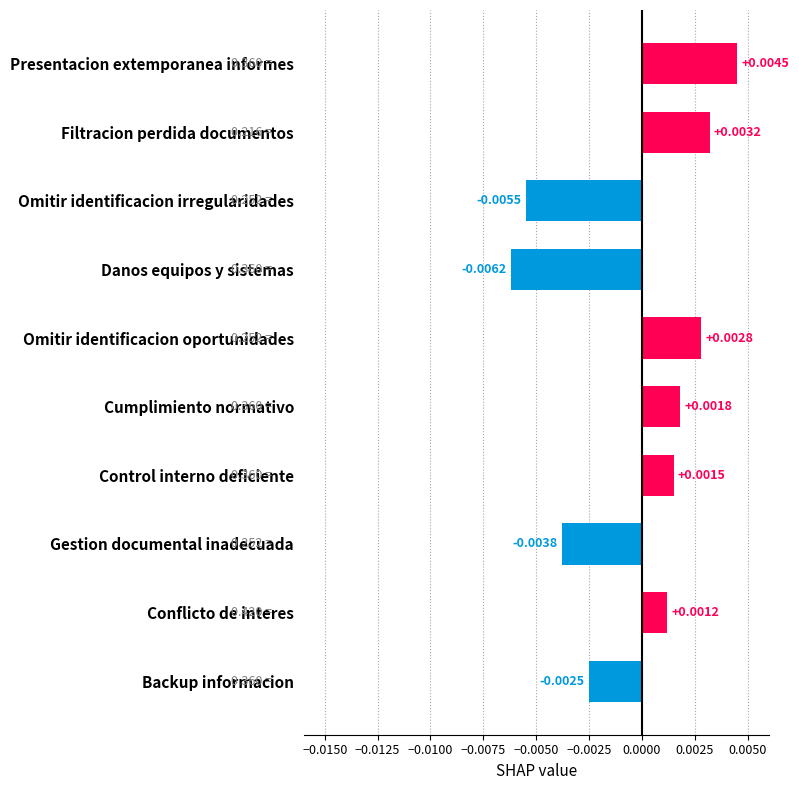

Does the chart contain any negative values?

Yes